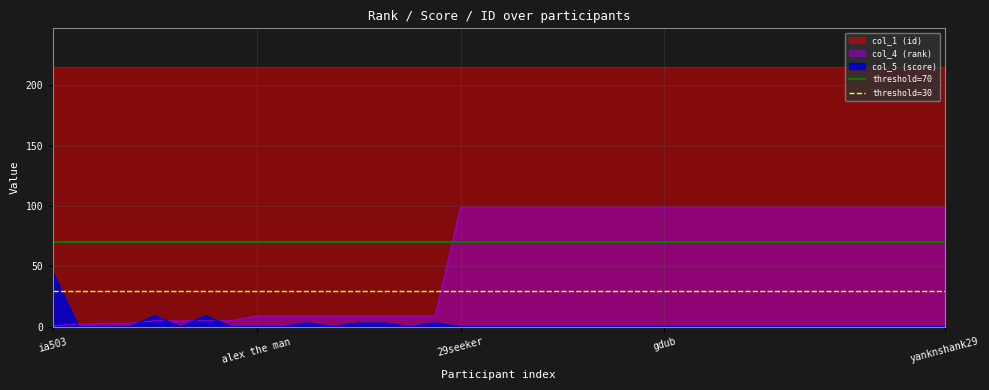

What is the label of the 1st point from the left?

ia503